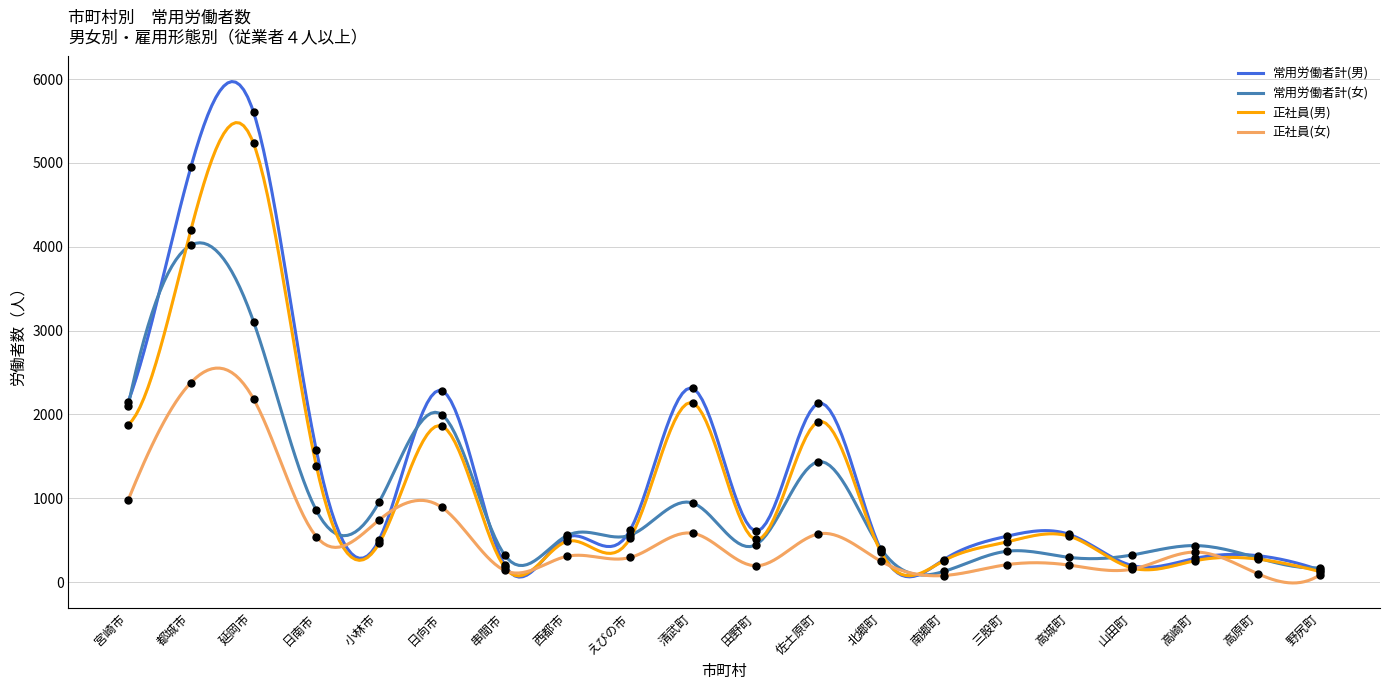

Which series contains the highest Y value?

常用労働者計(男)